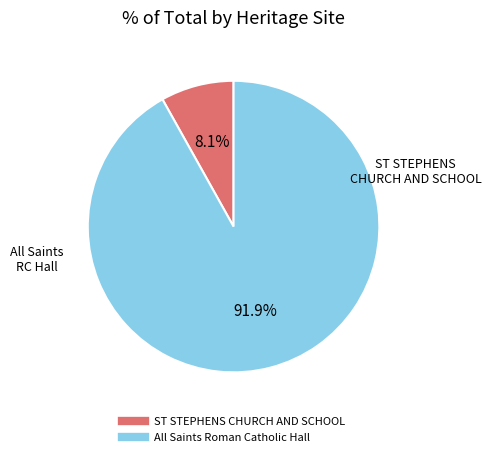

Rank the categories by value from highest to lowest.

All Saints Roman Catholic Hall, ST STEPHENS CHURCH AND SCHOOL